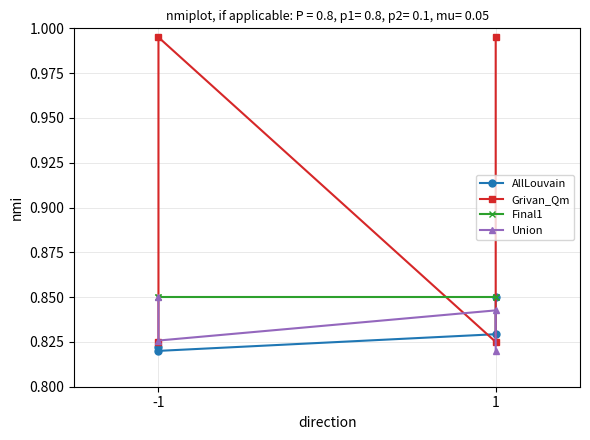

How many lines are shown in the chart?

4